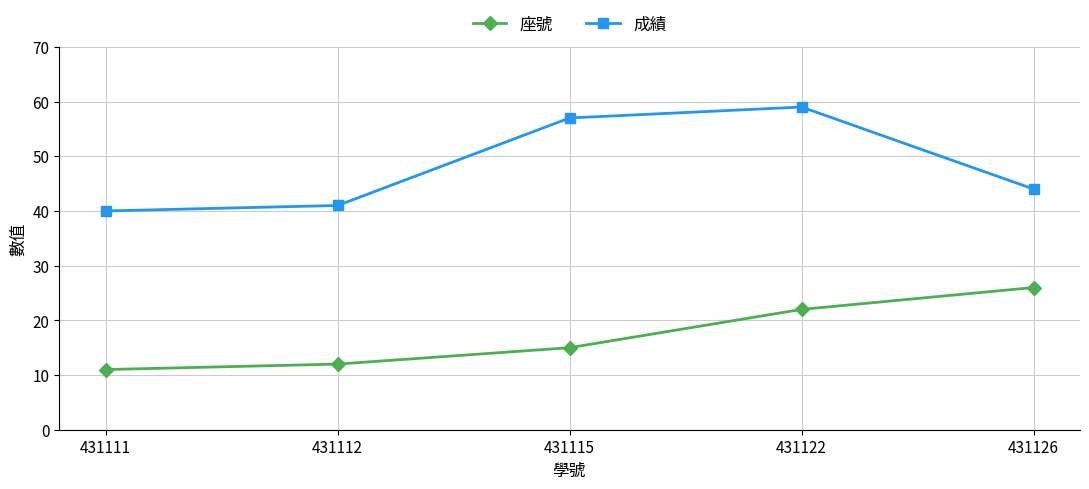

At which label does 成績 first exceed 44?

431115